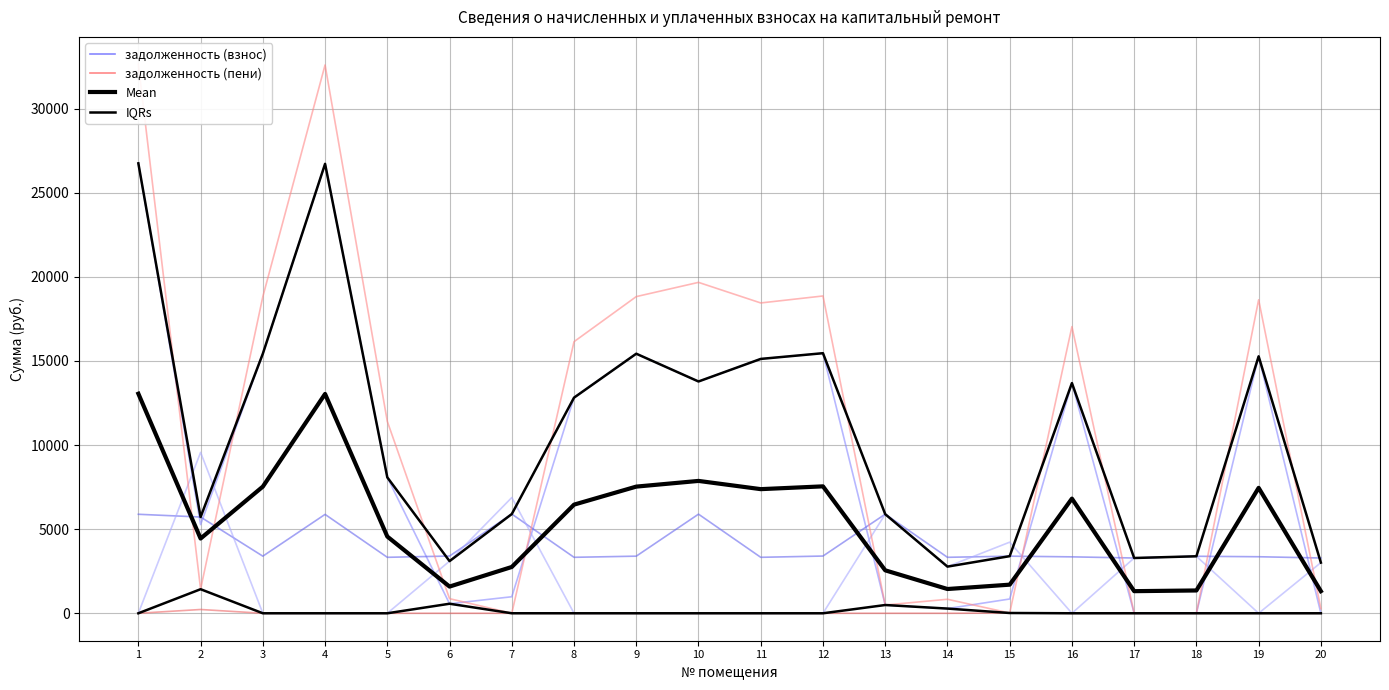

Where do начислено and уплачено first cross each other?

1 and 2